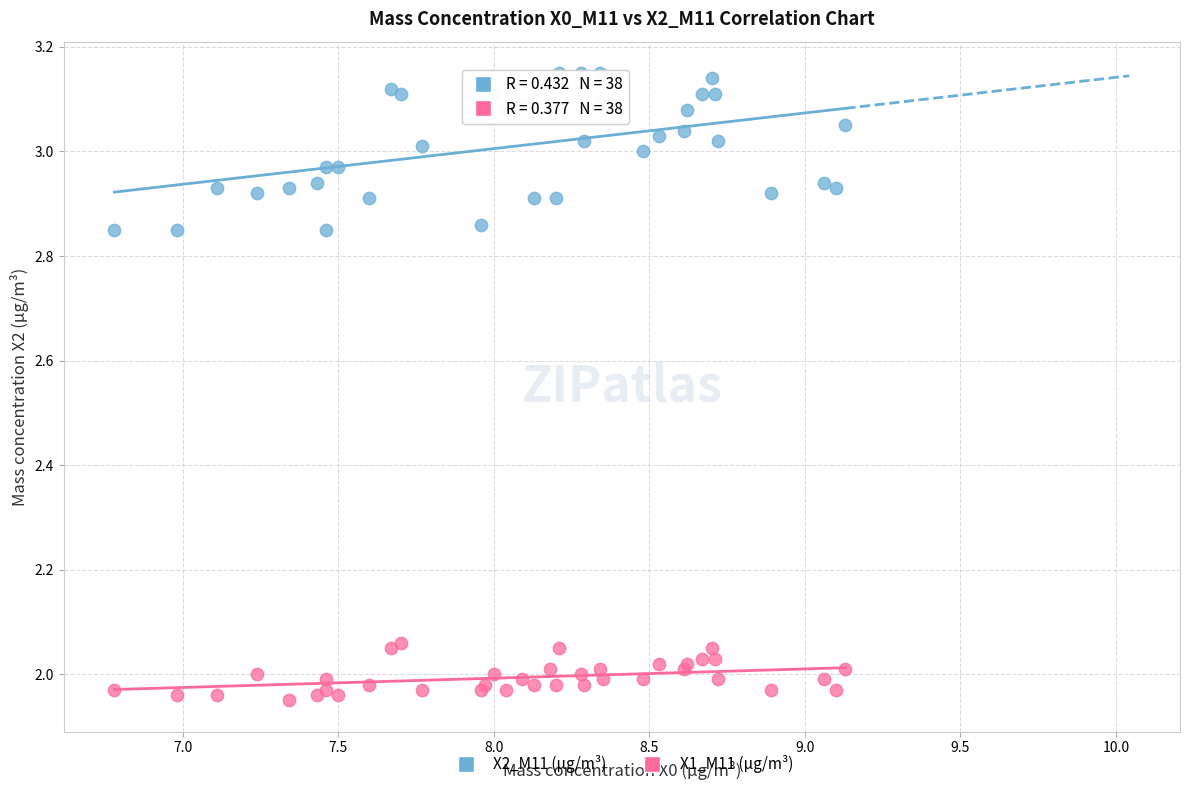

Which series contains the highest Y value?

X2_M11 (μg/m³)